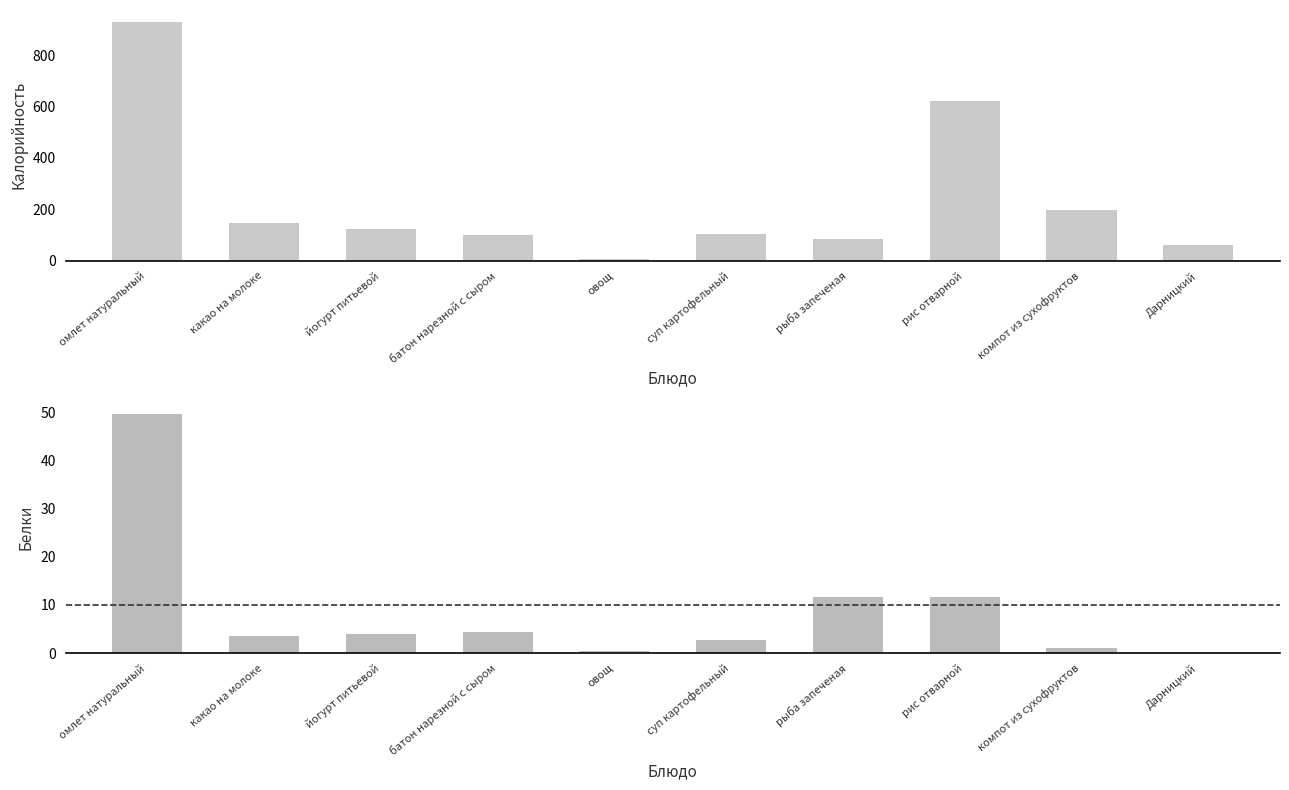

List the series in order of their peak value, lowest first.

Белки, Калорийность